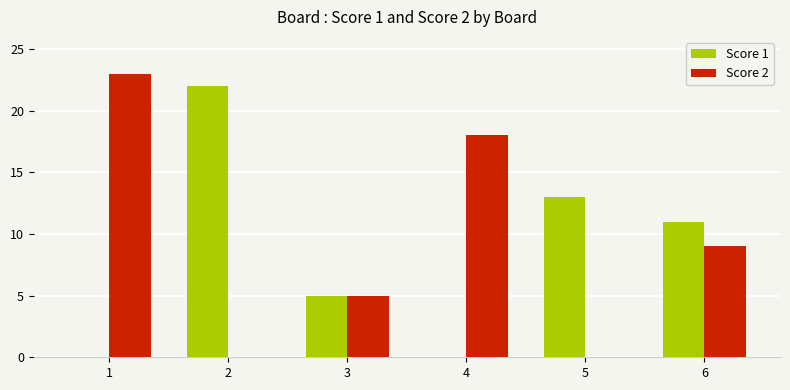

Reading left to right, list all the values displayed in this chart.

Score 1: 1=0	2=22	3=5	4=0	5=13	6=11
Score 2: 1=23	2=0	3=5	4=18	5=0	6=9